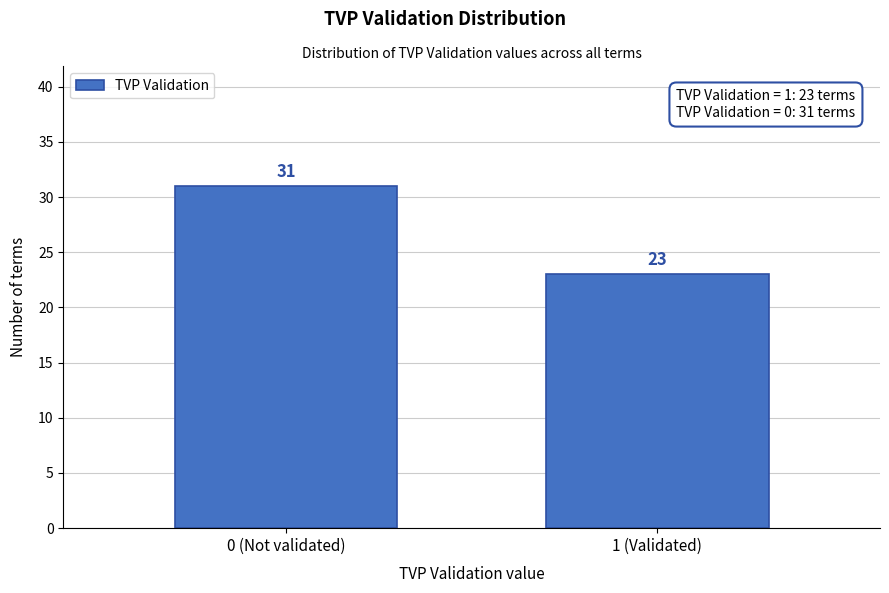

Reading left to right, extract all data points from this chart.

31	23